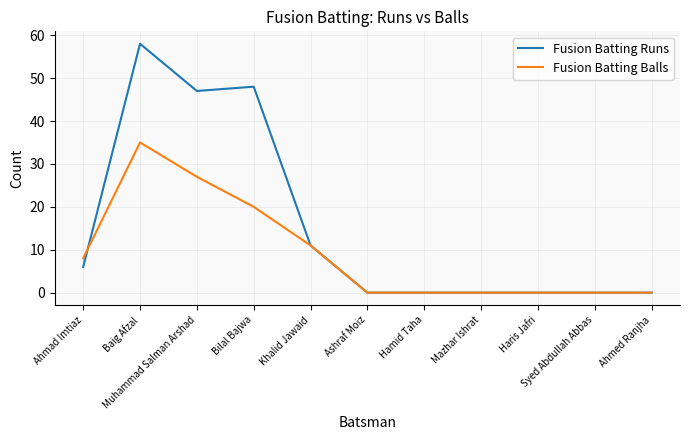

What is the difference between the second highest and minimum values in the Fusion Batting Balls series?

27